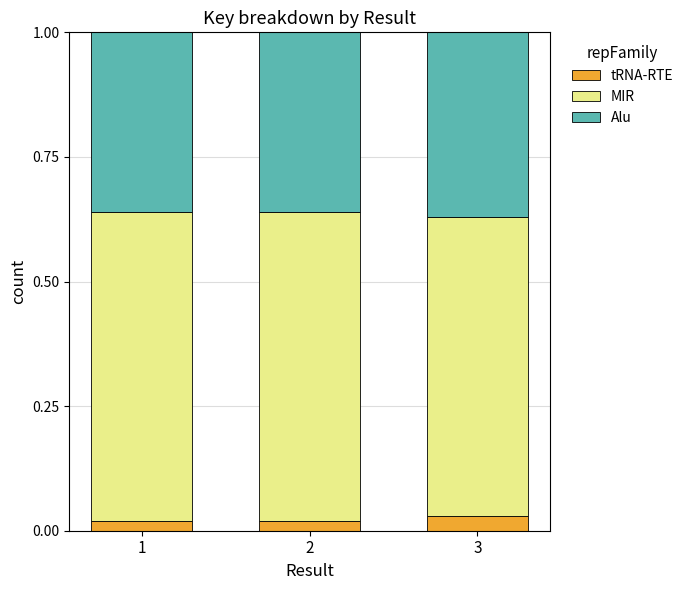

How many tRNA-RTE values are between 0 and 1?

3